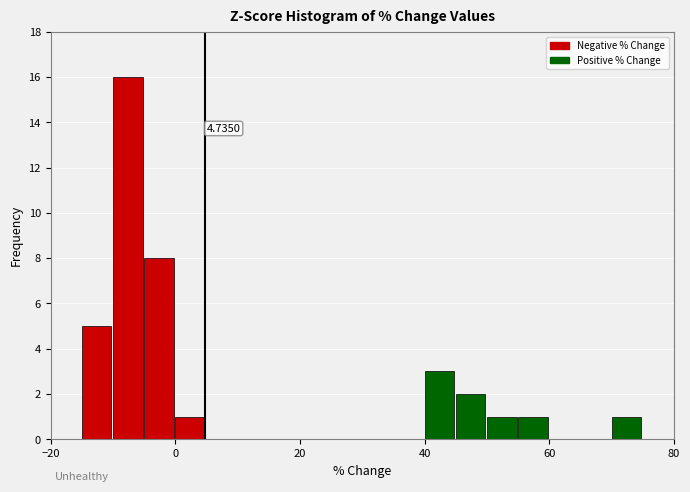

Read against the x-axis, roughly where is the centre of the tallest bar?

-8